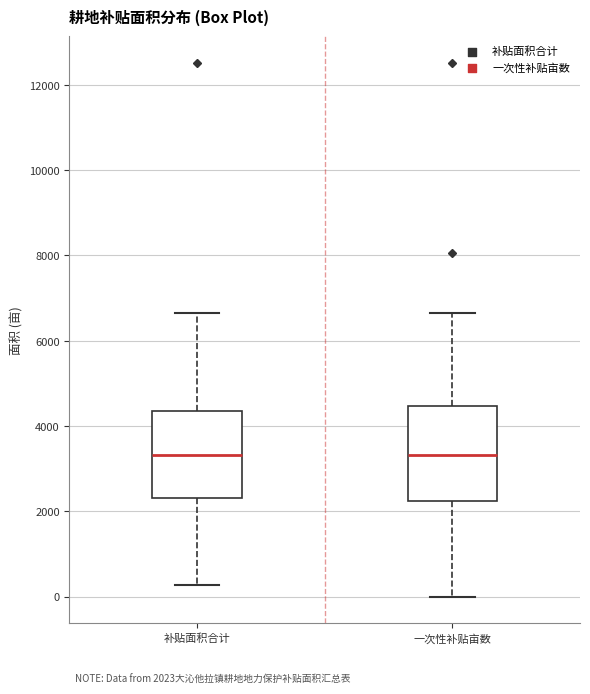

Comparing the boxes themselves (not the whiskers), which one is the tallest?

一次性补贴亩数